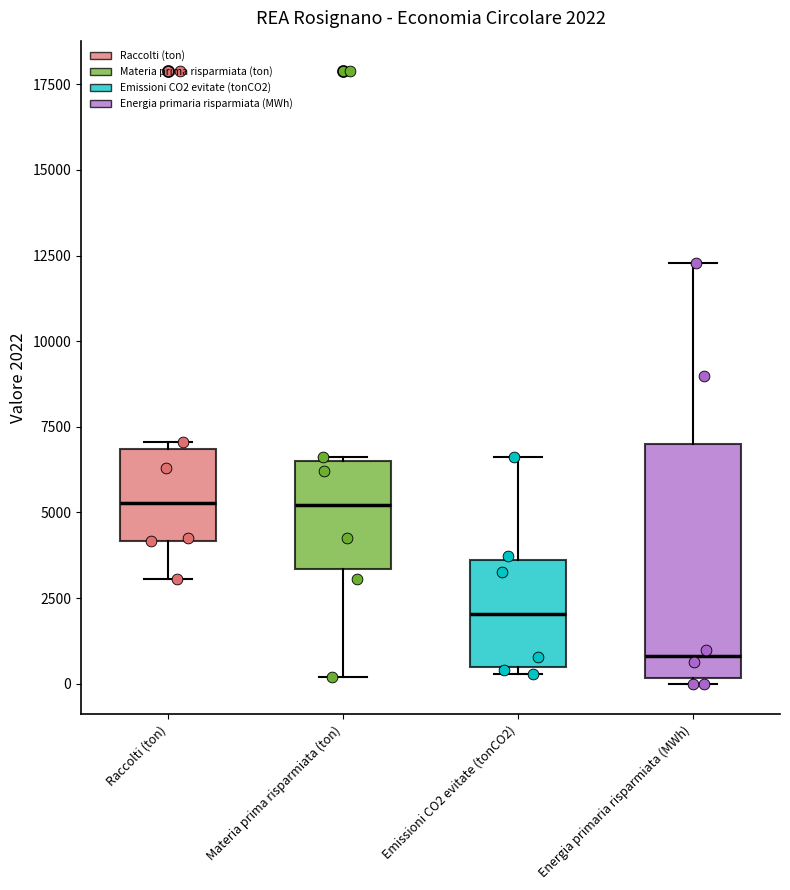

Comparing the boxes themselves (not the whiskers), which one is the tallest?

Energia primaria risparmiata (MWh)